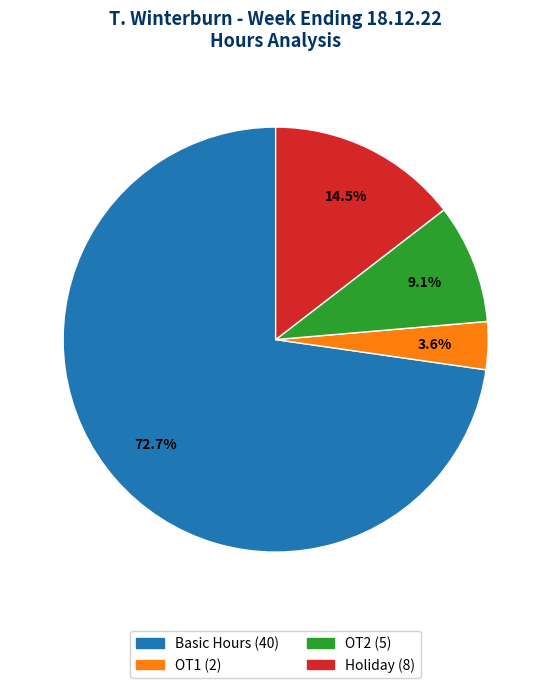

Is there a majority slice in this chart?

Yes